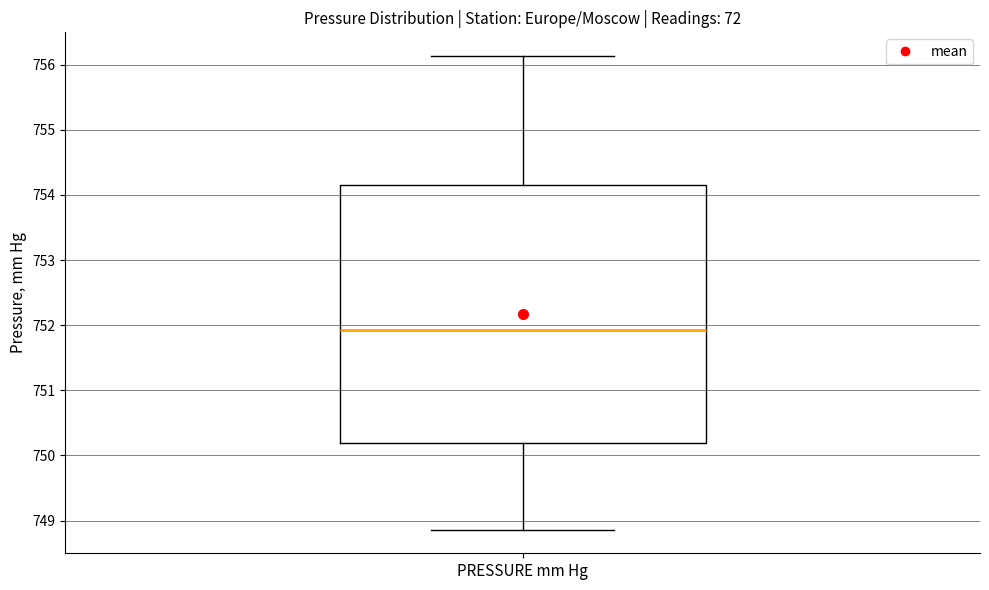

Where is the upper edge of the box for PRESSURE mm Hg on the y-axis? The values are not printed on the chart, so give them approximately, as read against the axis.

754.2